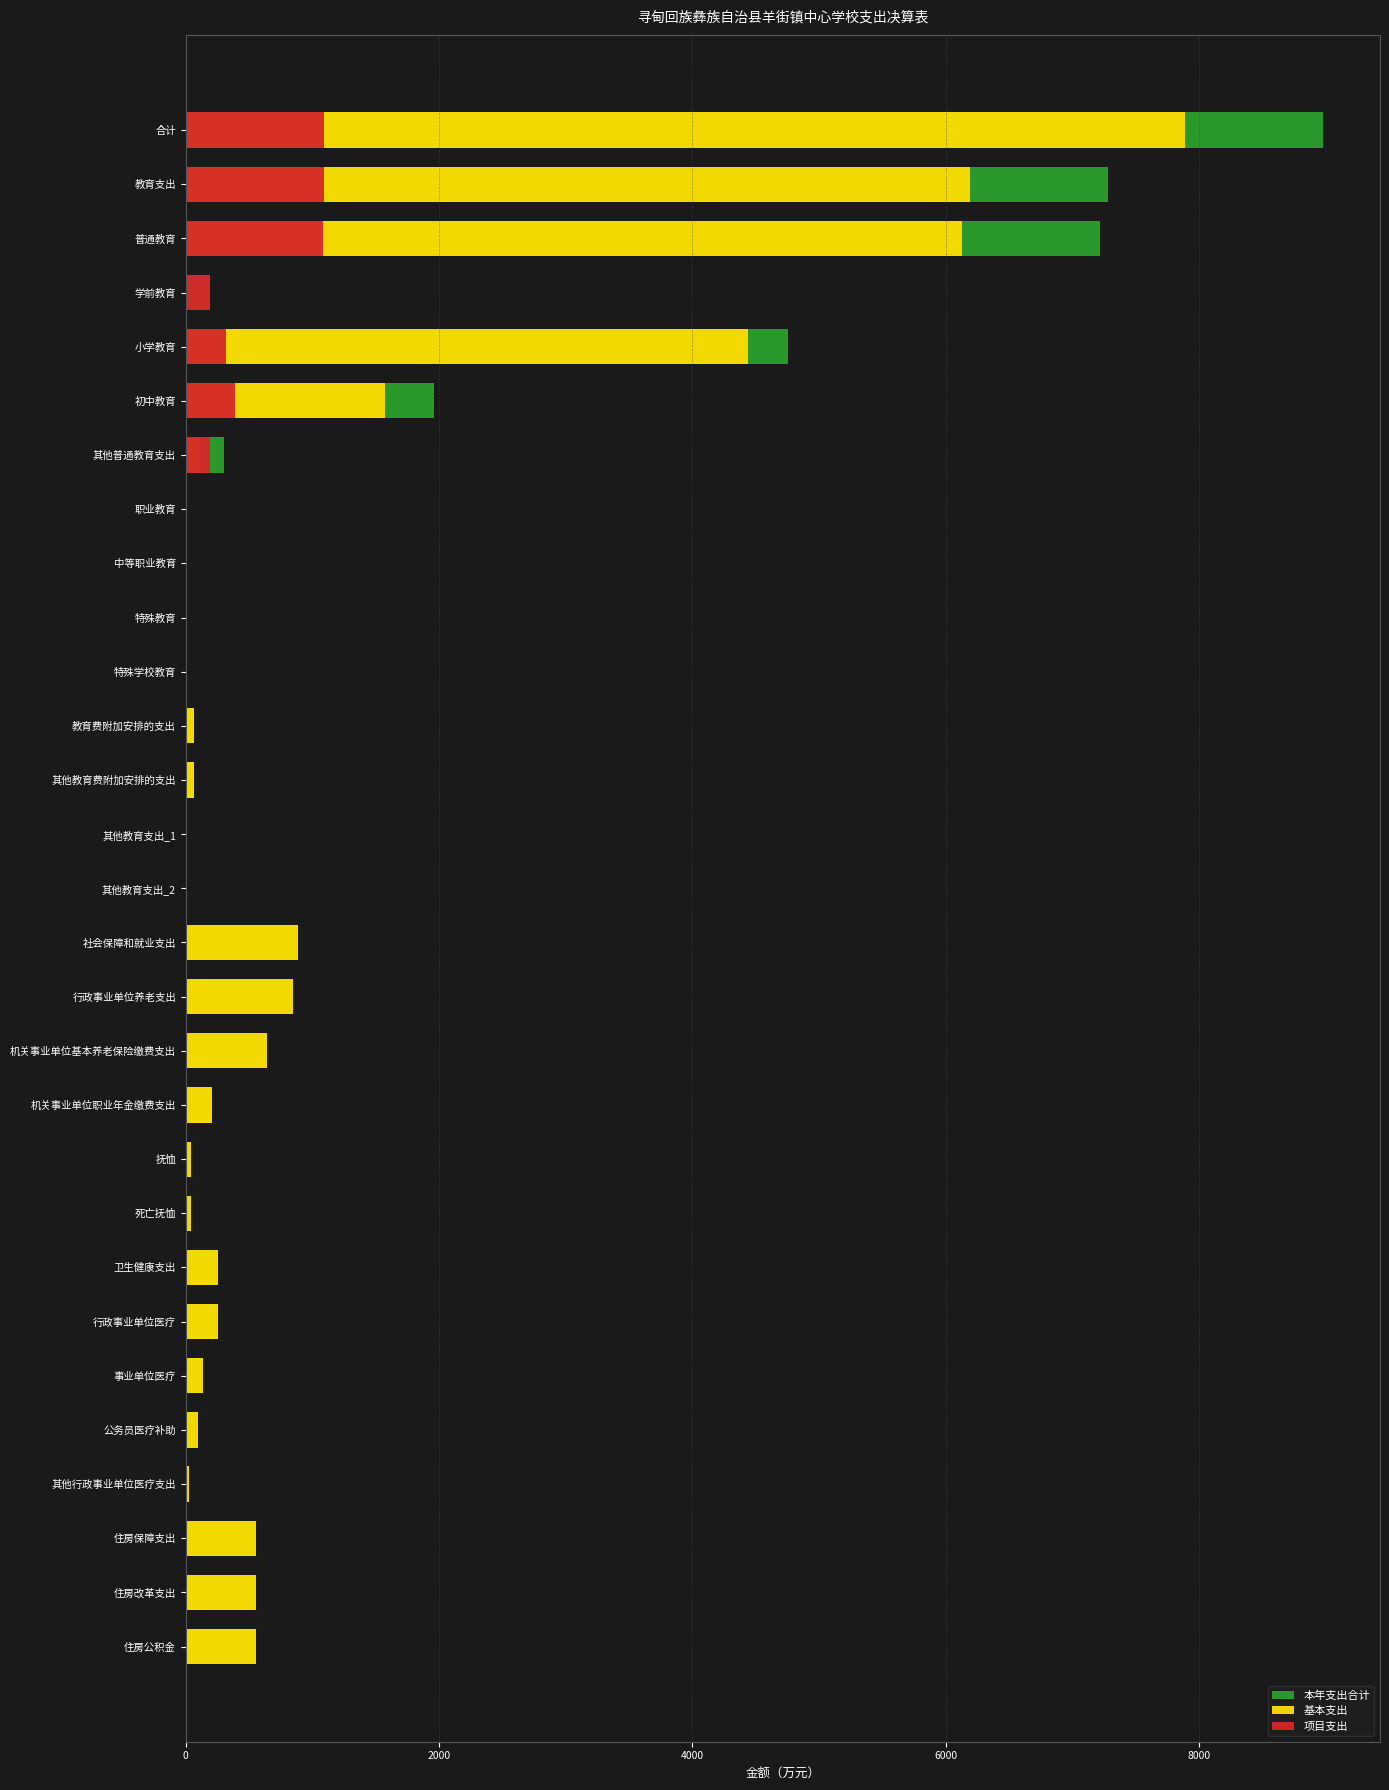

How many data points in 基本支出 are less than 136?

14